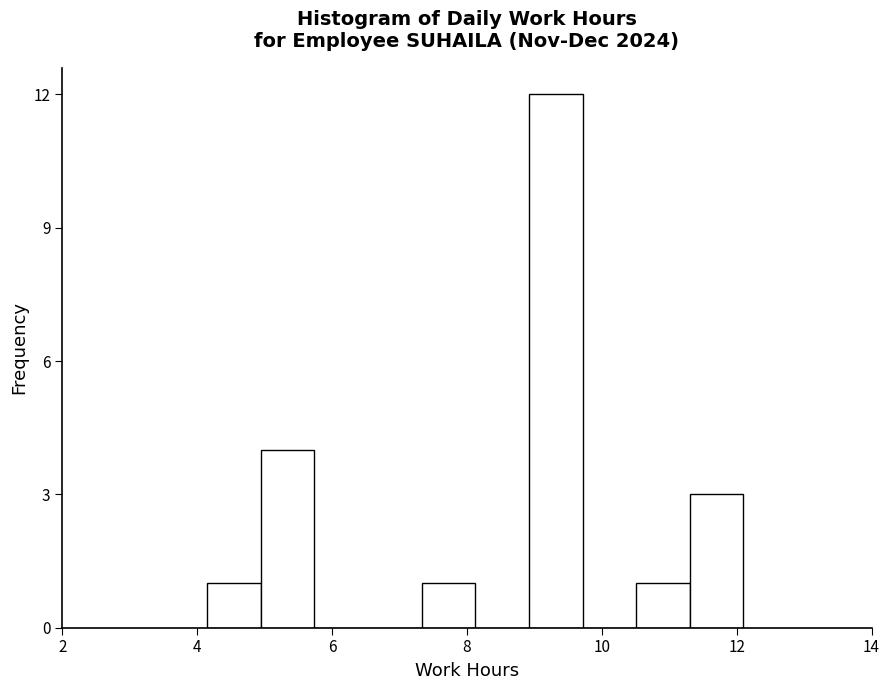

Read against the x-axis, roughly where is the centre of the tallest bar?

9.4